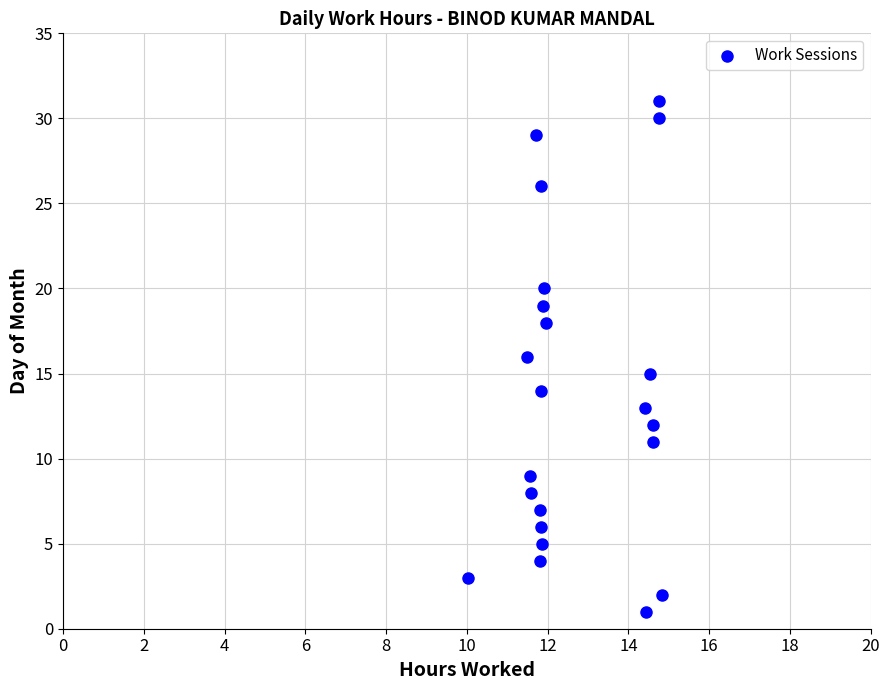

What is the range of Y values (max minus min)?

30